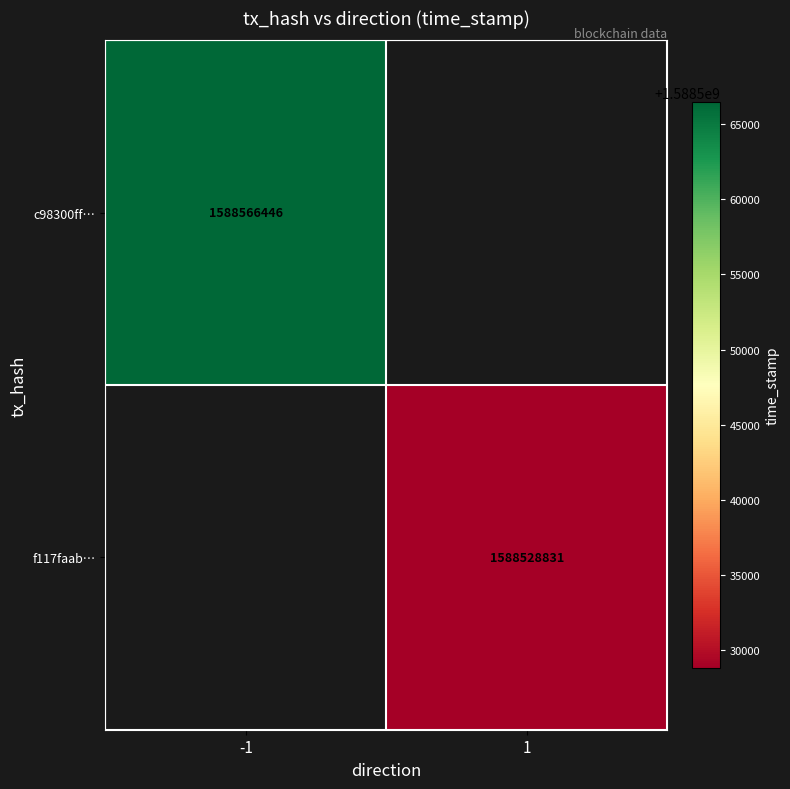

Is it true that c98300ff… equals 1588566446 at -1?

True